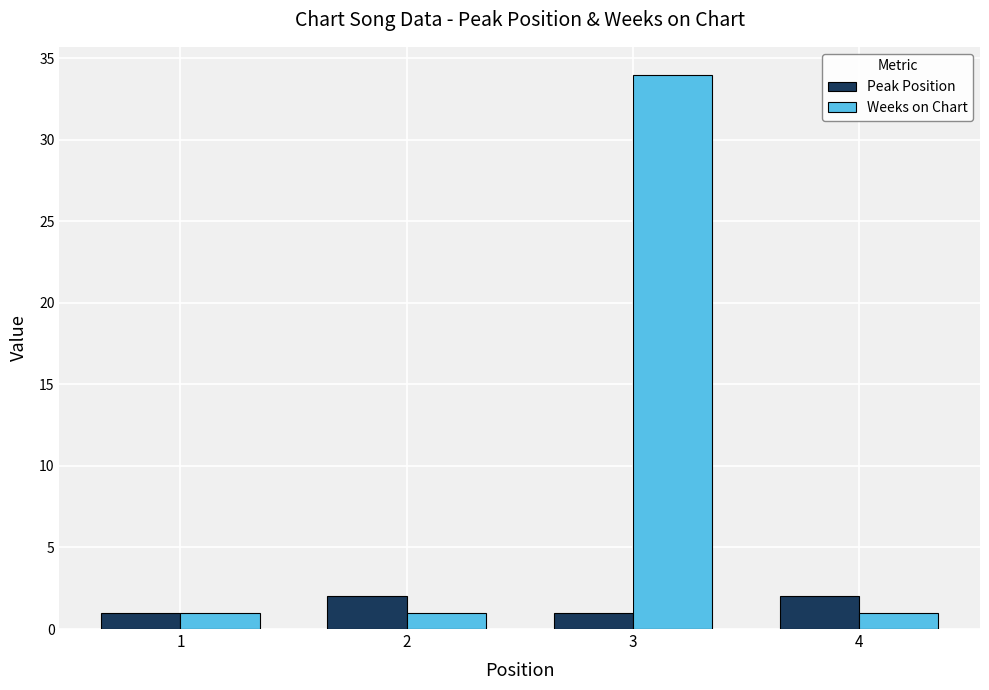

Which series has the widest spread of values?

Weeks on Chart